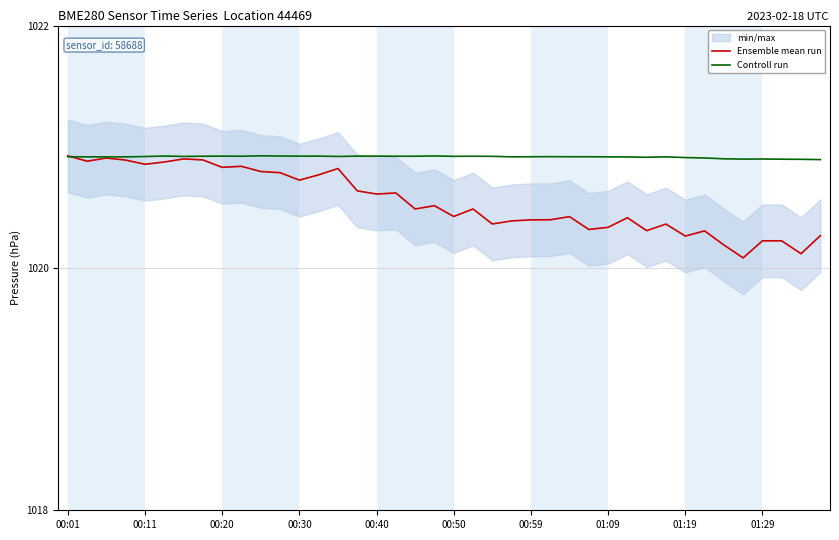

Which series has the largest total across all categories?

Controll run